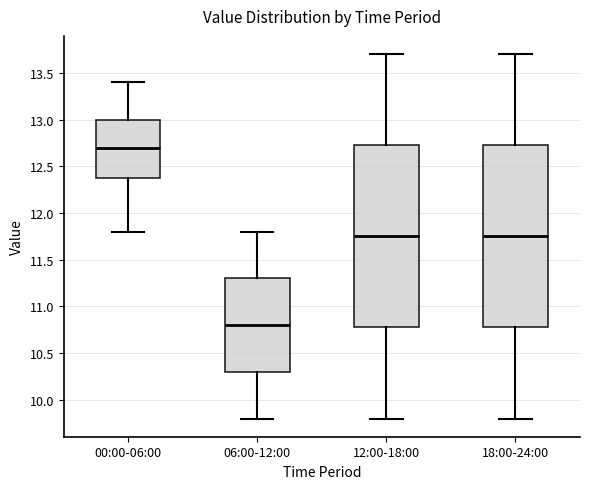

Reading left to right, read every box against the y-axis: the position of its median line, the range the box covers, and the ends of its whiskers. The values are not printed on the chart, so give them approximately, as read against the axis.

00:00-06:00: median 12.70, box 12.40 to 13.00, whiskers 11.80 to 13.40
06:00-12:00: median 10.80, box 10.30 to 11.30, whiskers 9.80 to 11.80
12:00-18:00: median 11.75, box 10.80 to 12.75, whiskers 9.80 to 13.70
18:00-24:00: median 11.75, box 10.80 to 12.75, whiskers 9.80 to 13.70